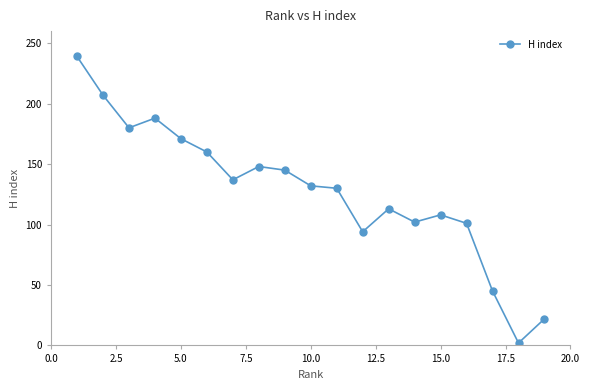

What is the value of the 12th point from the left?

94